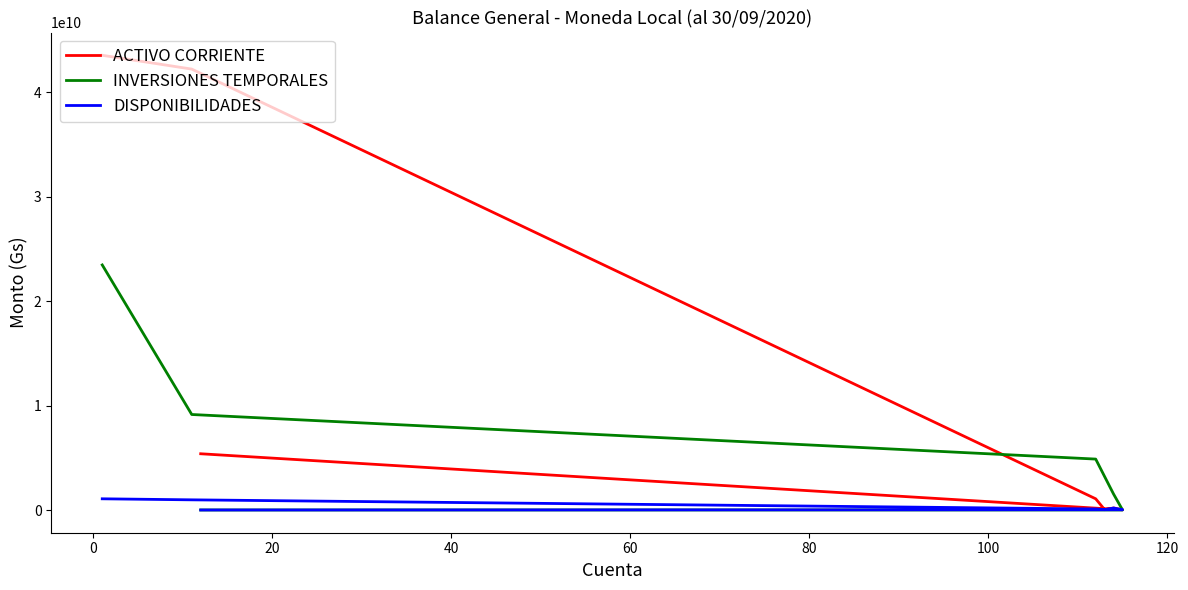

What is the lowest value of the DISPONIBILIDADES series?

2243400